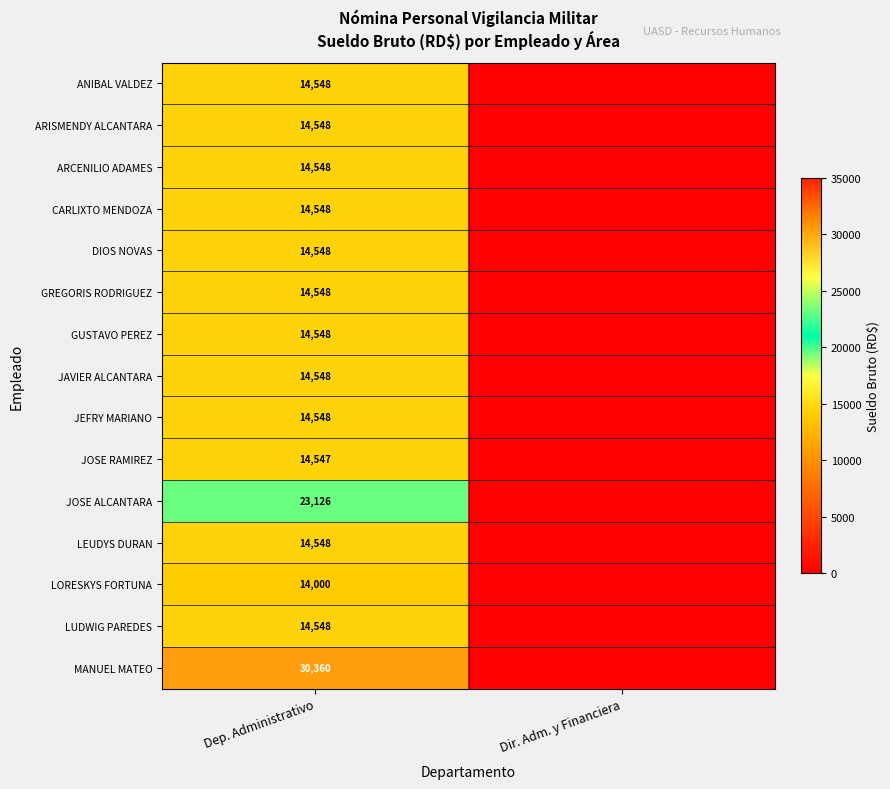

The GUSTAVO PEREZ series shows 25820 at Dep. Administrativo. True or false?

False